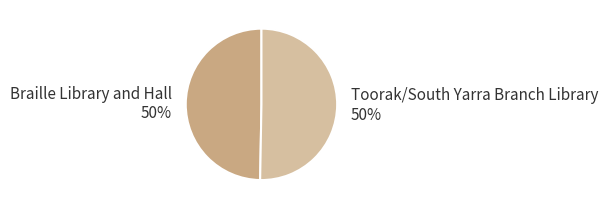

Approximately how many times larger is the value at Braille Library and Hall compared to Toorak/South Yarra Branch Library?

1.0